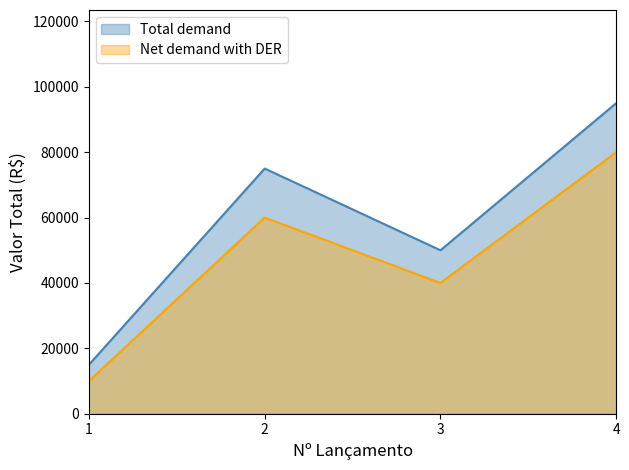

At how many categories does at least one series exceed 51279?

2